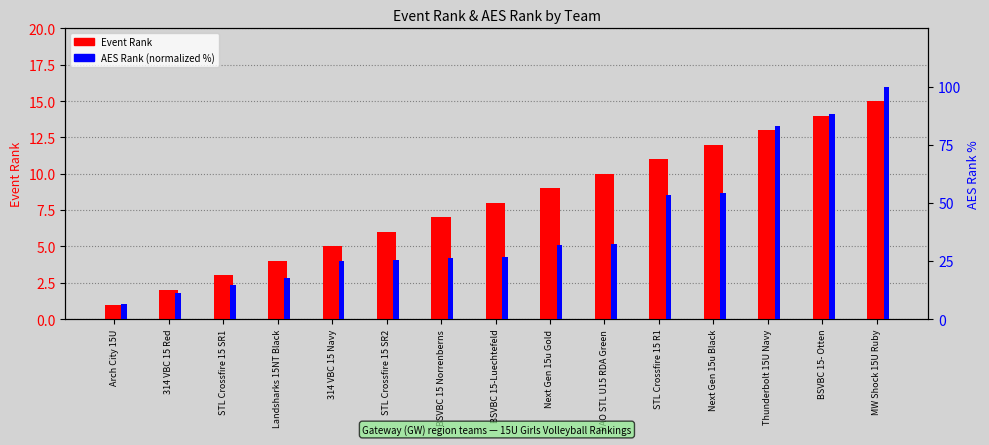

What is the value of the Event Rank bar at the 3rd from the left?

3.0